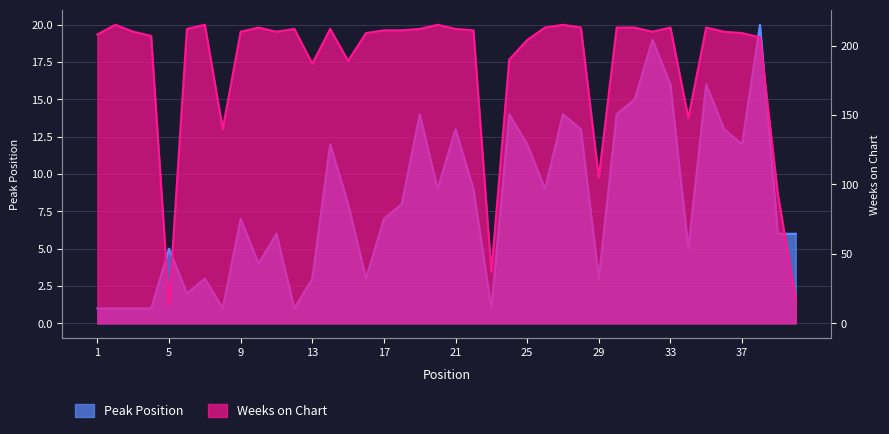

True or false: Peak Position and Weeks on Chart intersect in this chart.

False